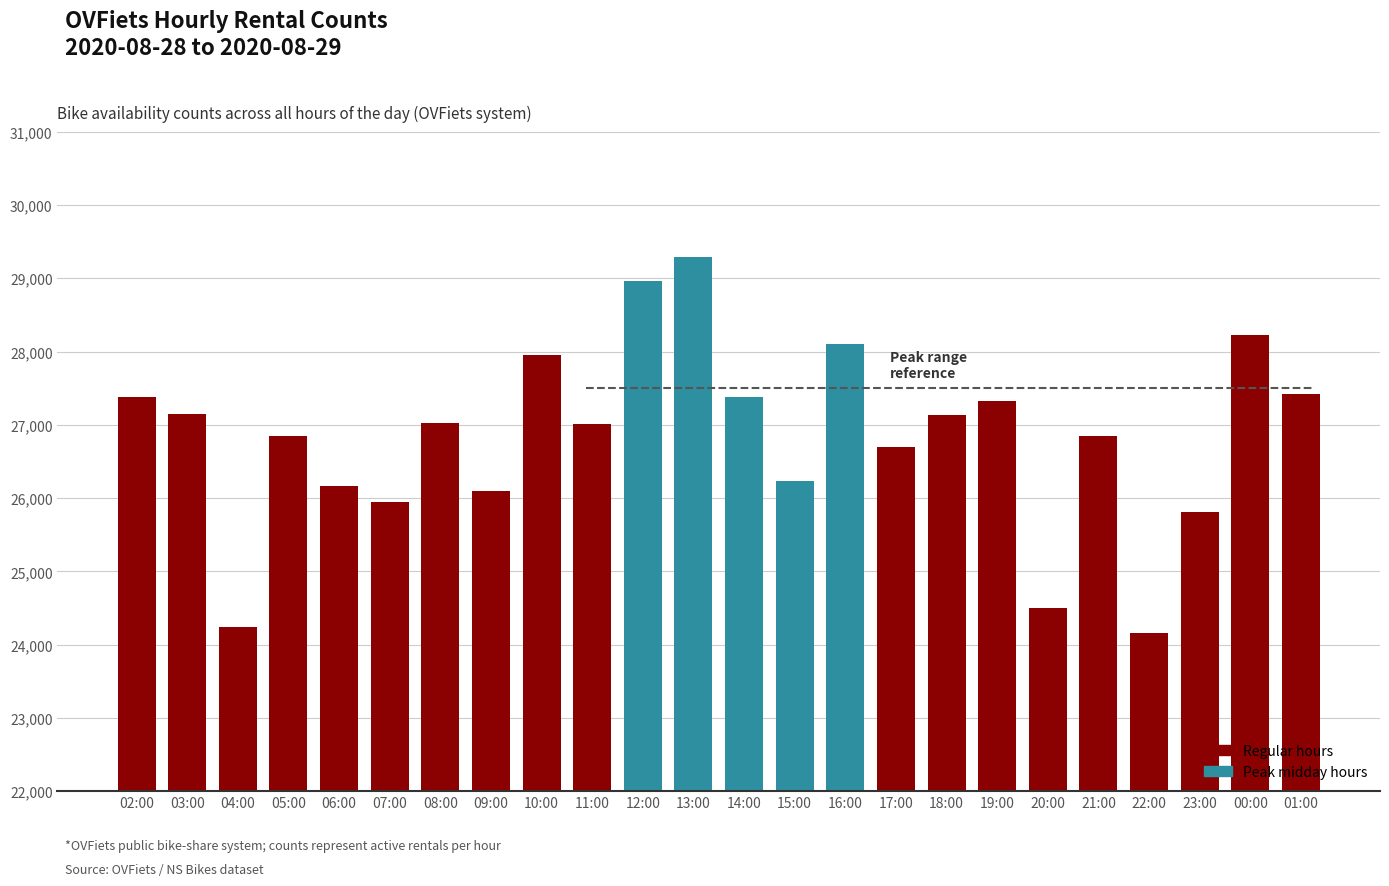

The value at 07:00 is 25946. True or false?

True